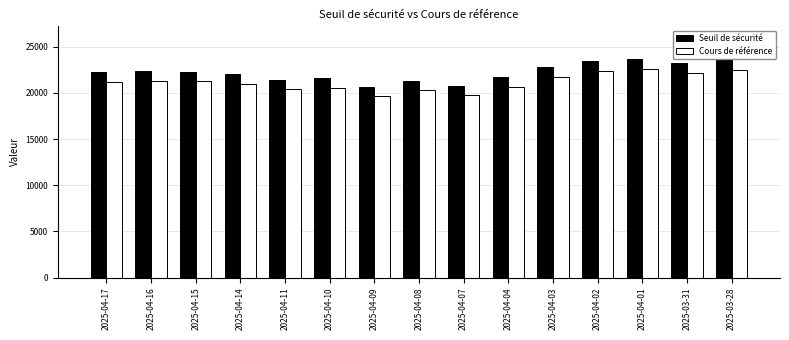

What position from the right is 2025-04-11?

11